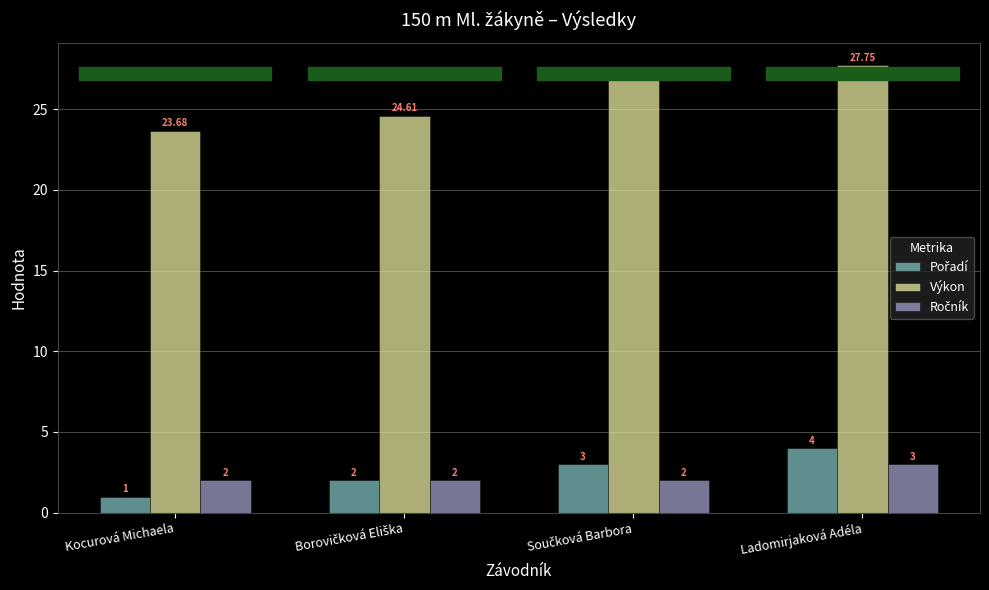

At which category does the chart reach its minimum across all series?

Kocurová Michaela